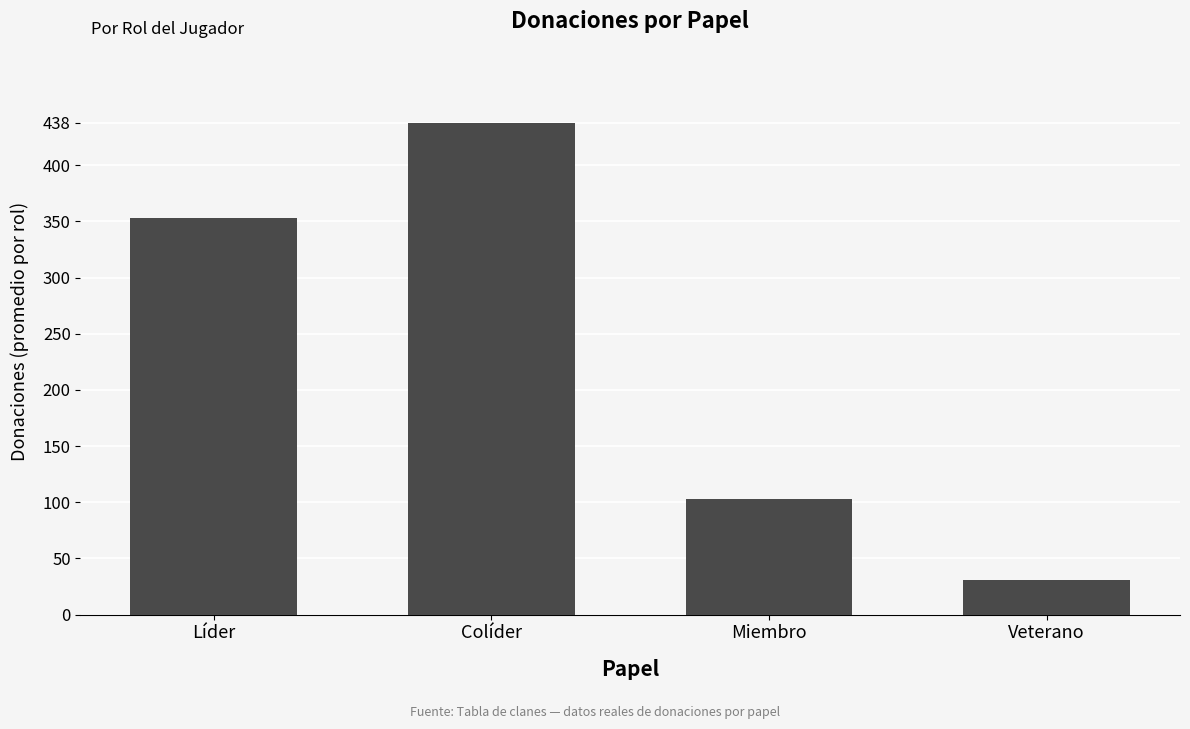

Approximately how many times larger is the value at Veterano compared to Líder?

0.1